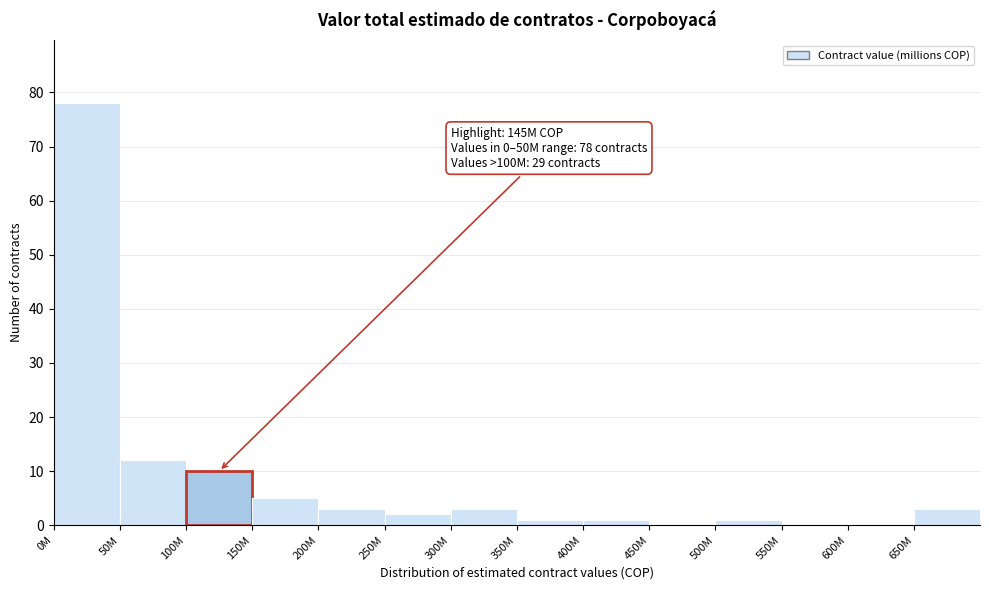

Reading right to left, transcribe all the data shown in this chart.

650M=3	600M=0	550M=0	500M=1	450M=0	400M=1	350M=1	300M=3	250M=2	200M=3	150M=5	100M=10	50M=12	0M=78